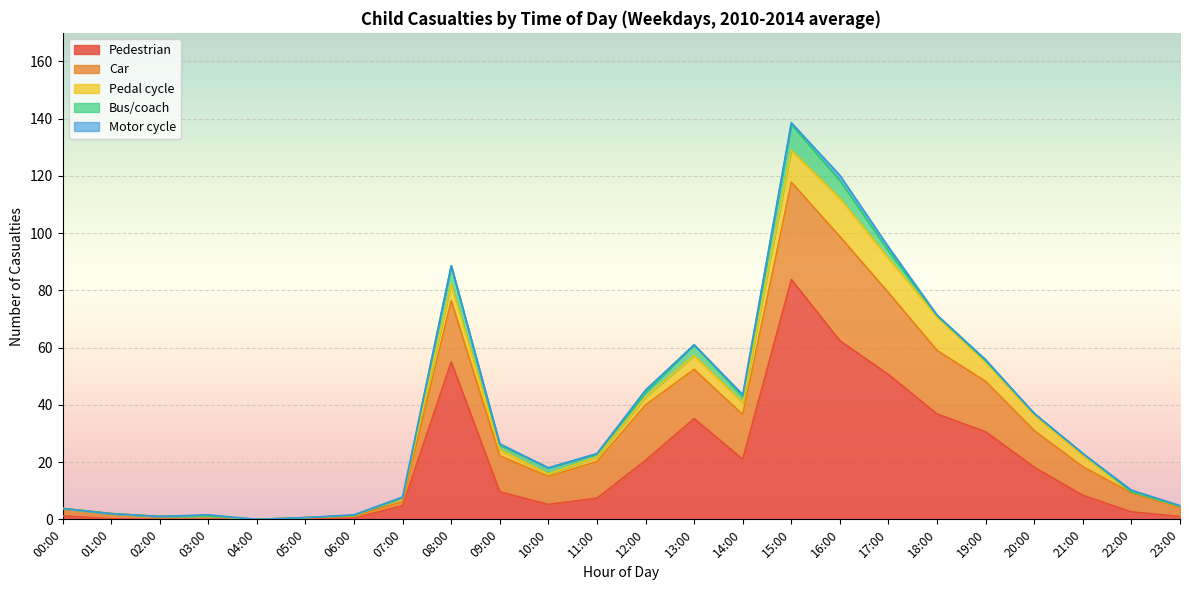

At which category is the sum across all series the highest?

15:00